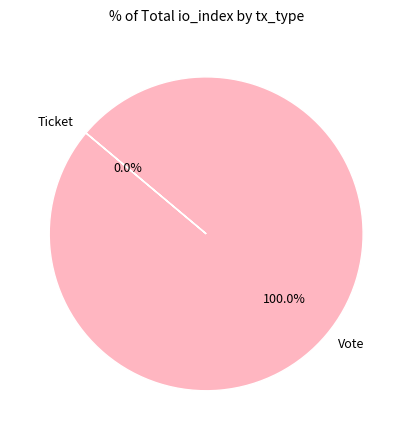

Which slice is the smallest?

Ticket